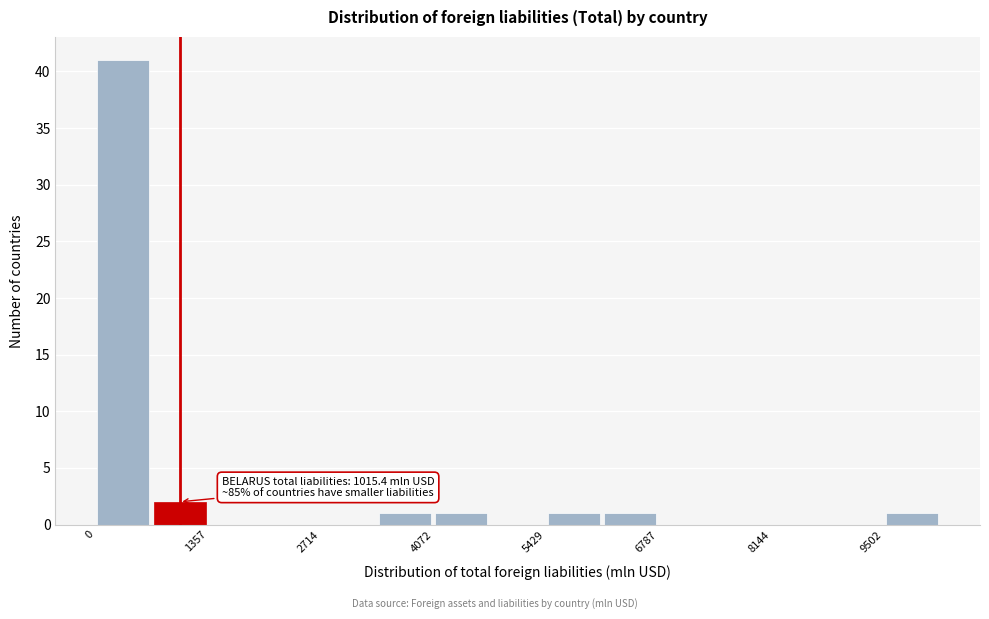

Around what value on the x-axis is the tallest bar? Give the approximate position of its centre, as read against the axis.

400